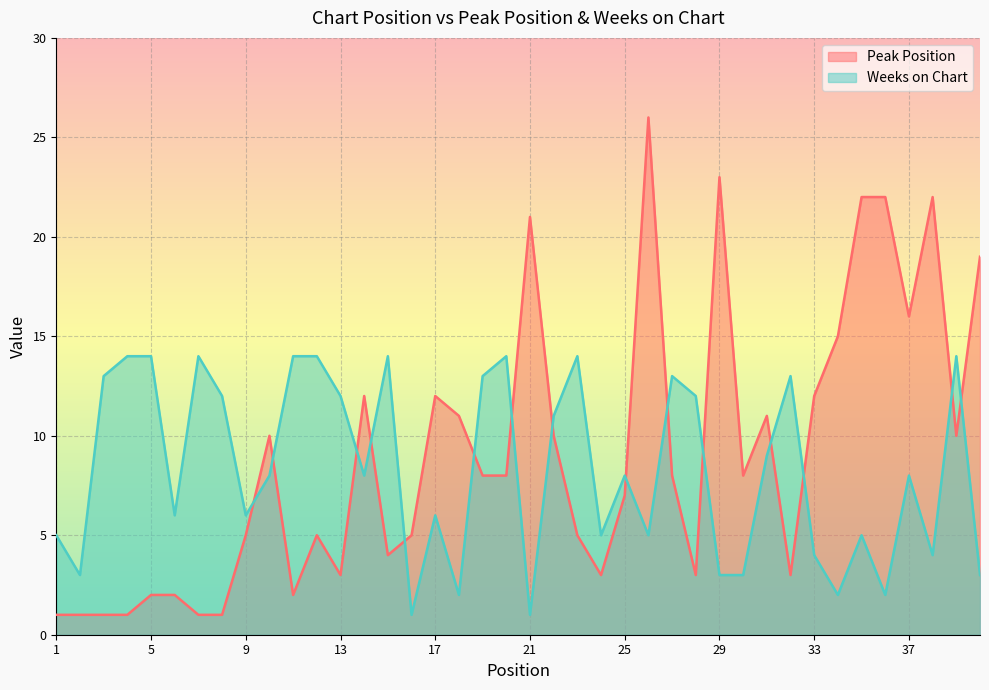

Rank the series by their average value, from highest to lowest.

Peak Position, Weeks on Chart